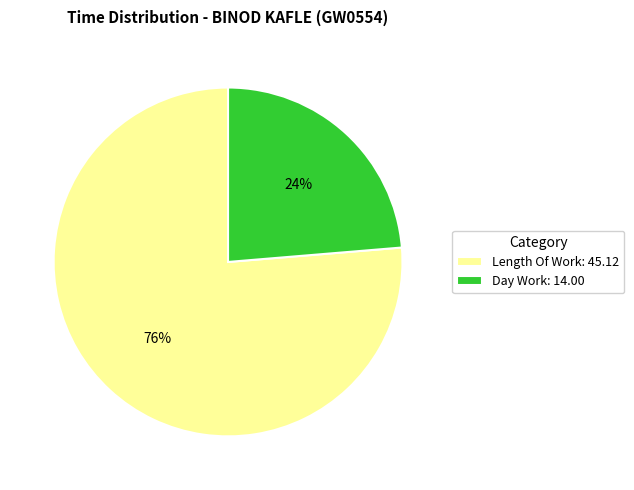

Rank the categories by value from highest to lowest.

Length Of Work: 45.12, Day Work: 14.00